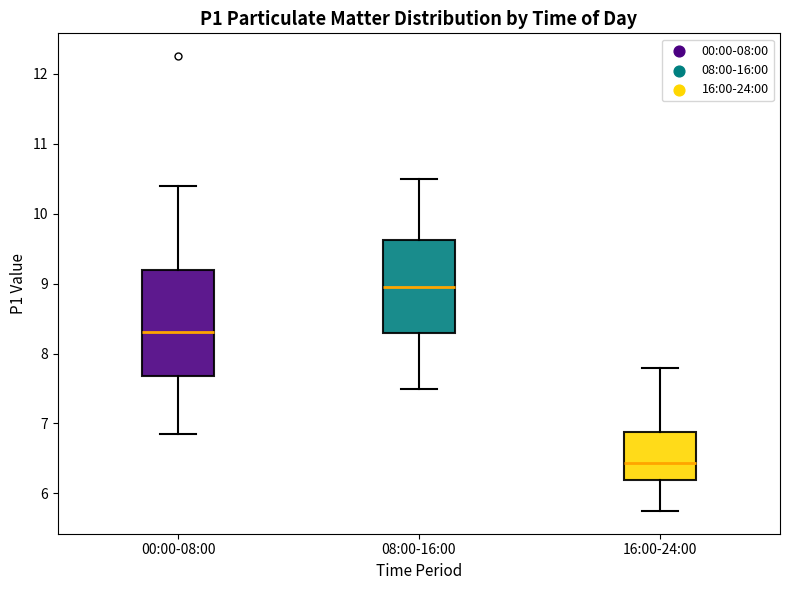

Which box's median line is the highest?

08:00-16:00